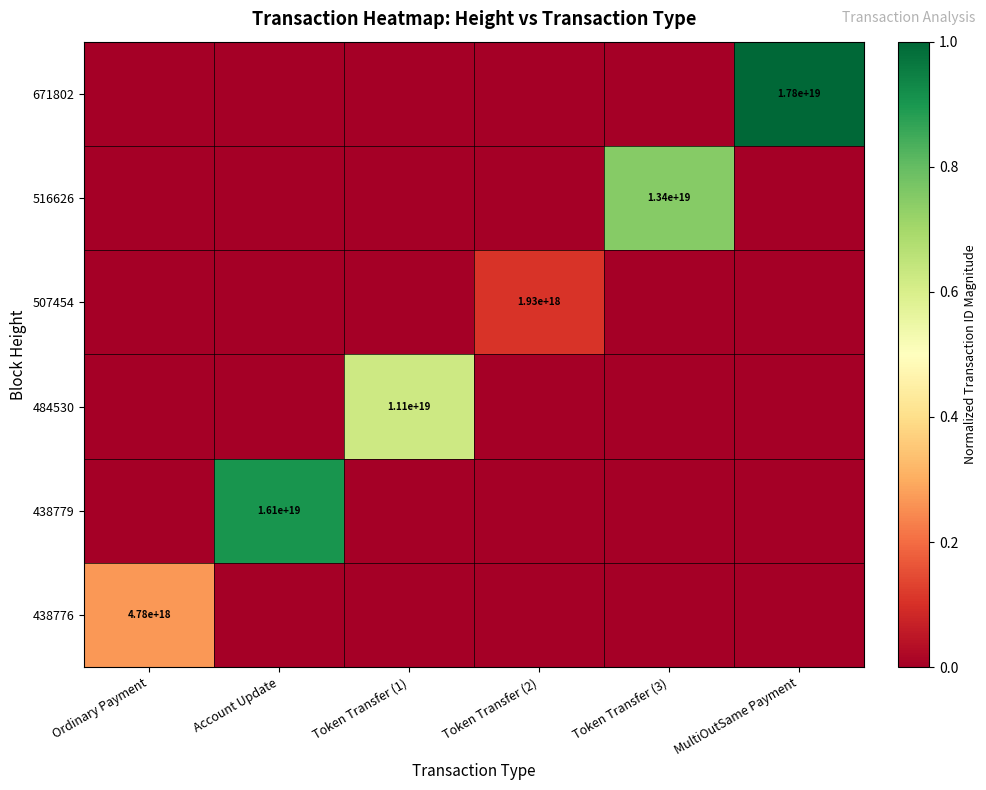

Is it true that 438776 equals 4780000000000000000 at Ordinary Payment?

True